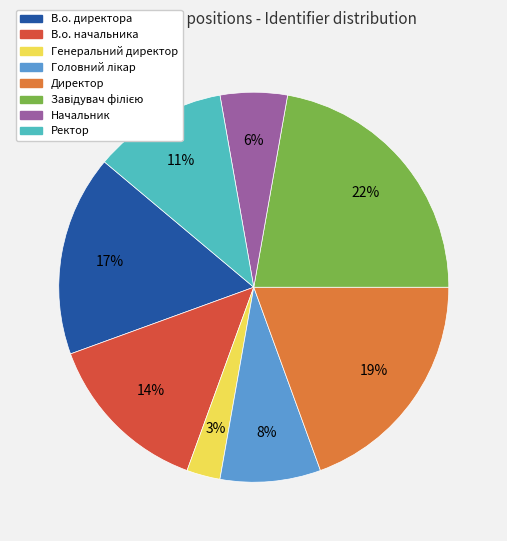

True or false: Начальник accounts for 6% of the total.

True